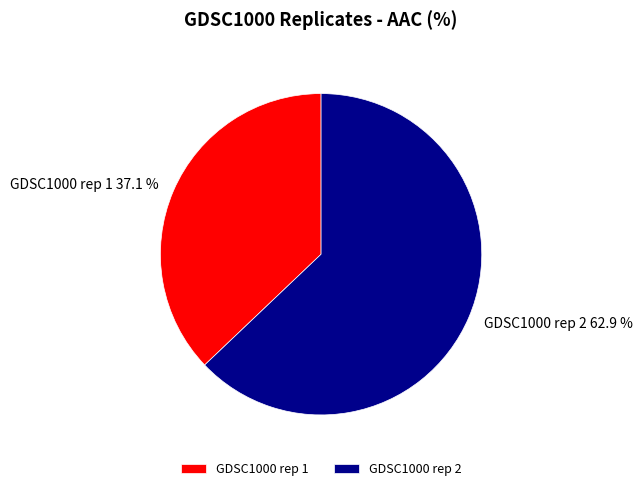

Do GDSC1000 rep 1 and GDSC1000 rep 2 together represent more than half of the pie?

Yes